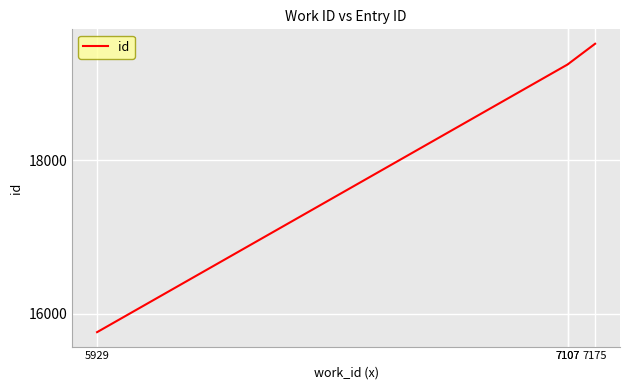

What is the change in value from 7107 to 7175?

+268